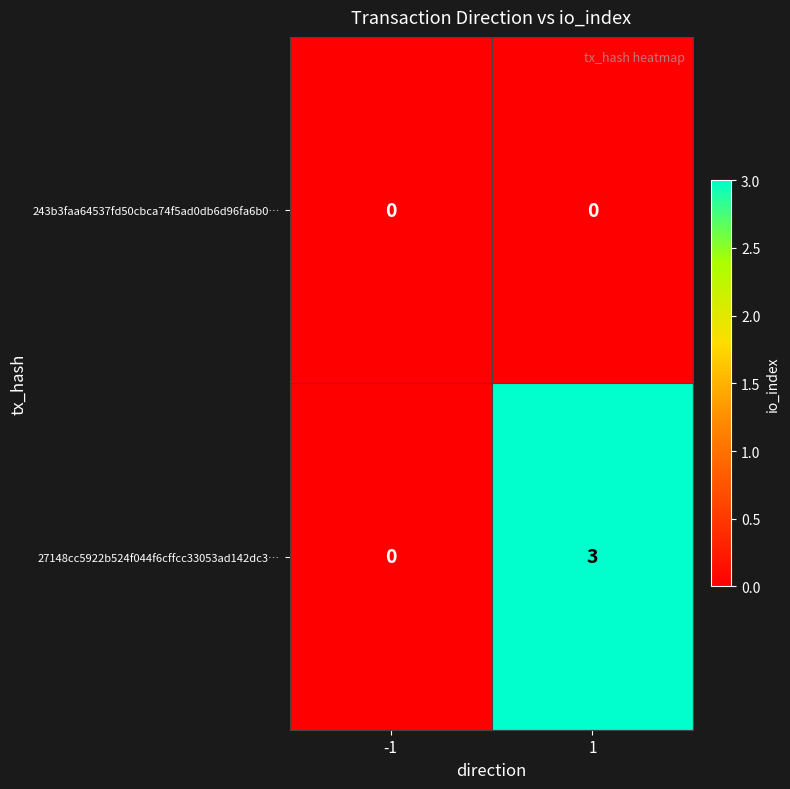

True or false: 27148cc5922b524f044f6cffcc33053ad142dc3… has a value of 3 at 1.

True